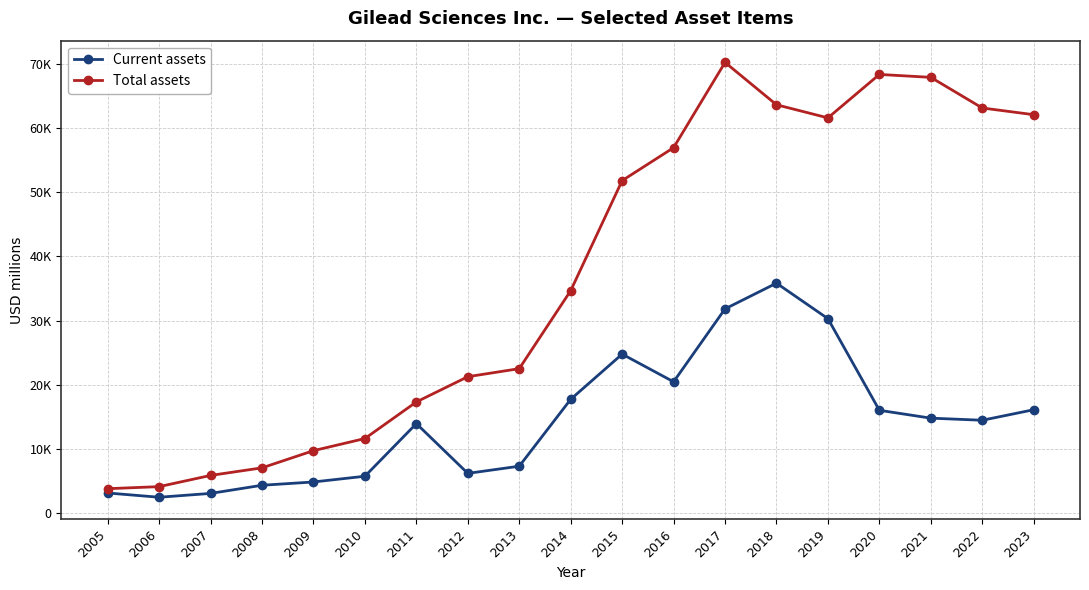

At which category does the chart reach its peak across all series?

2017